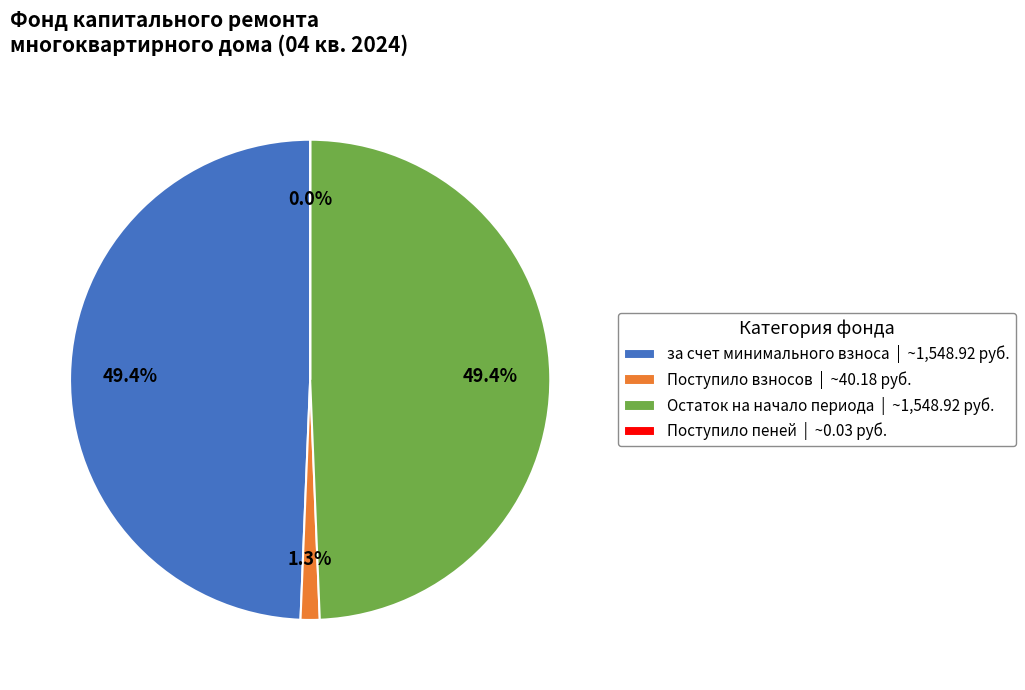

Does any single category account for the majority?

No